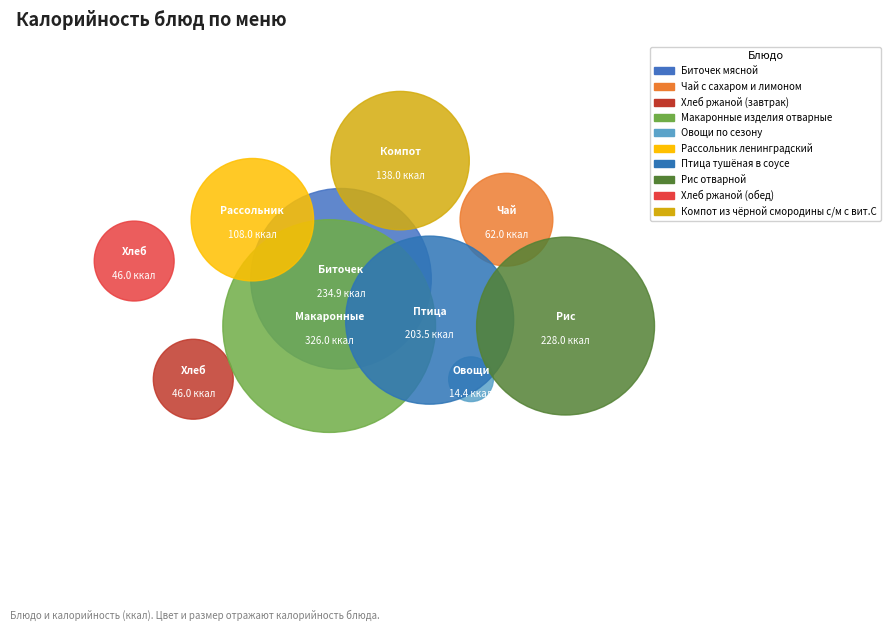

True or false: Биточек мясной accounts for 25% of the total.

False